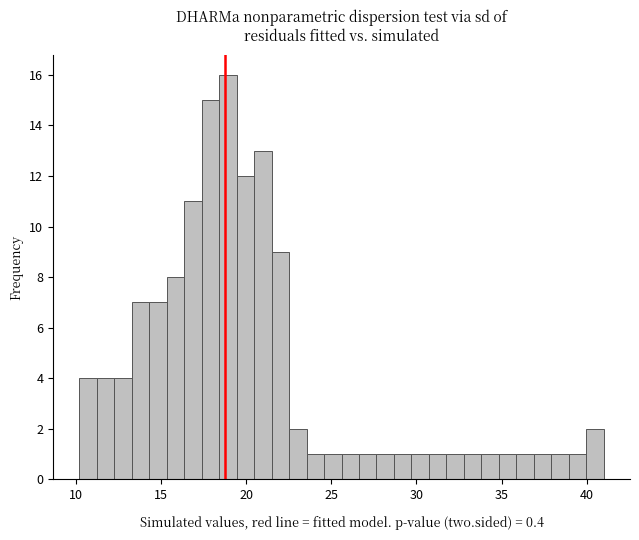

Around what value on the x-axis is the tallest bar? Give the approximate position of its centre, as read against the axis.

19.0